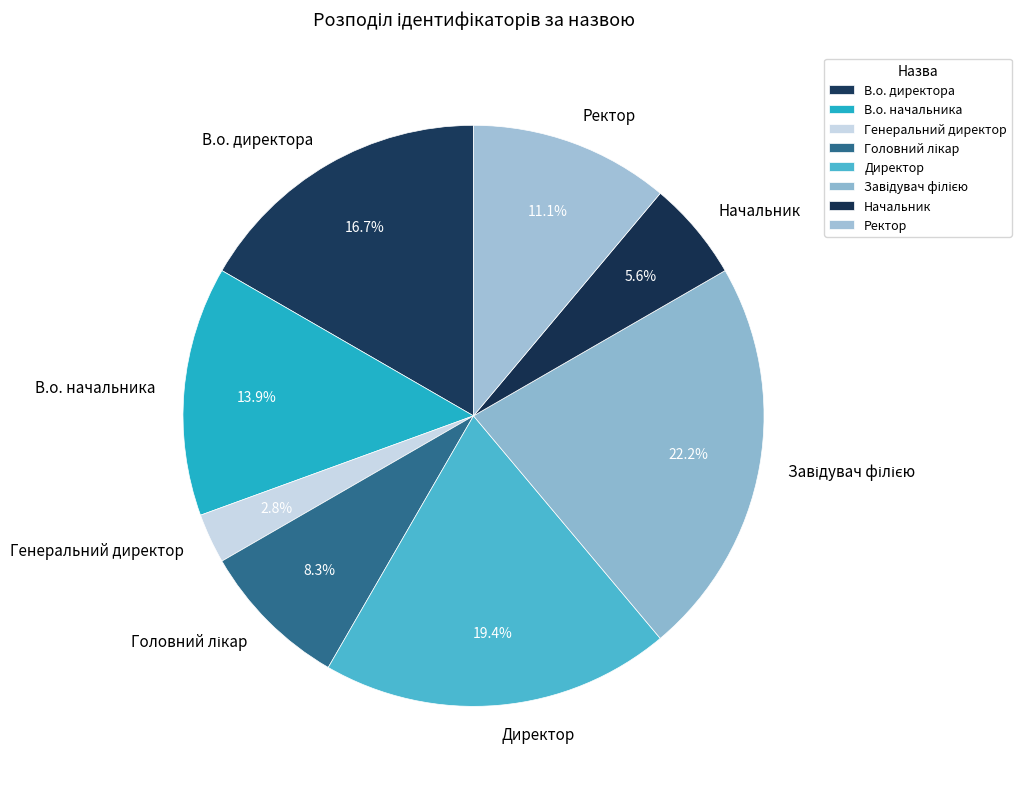

How many slices are in this pie chart?

8